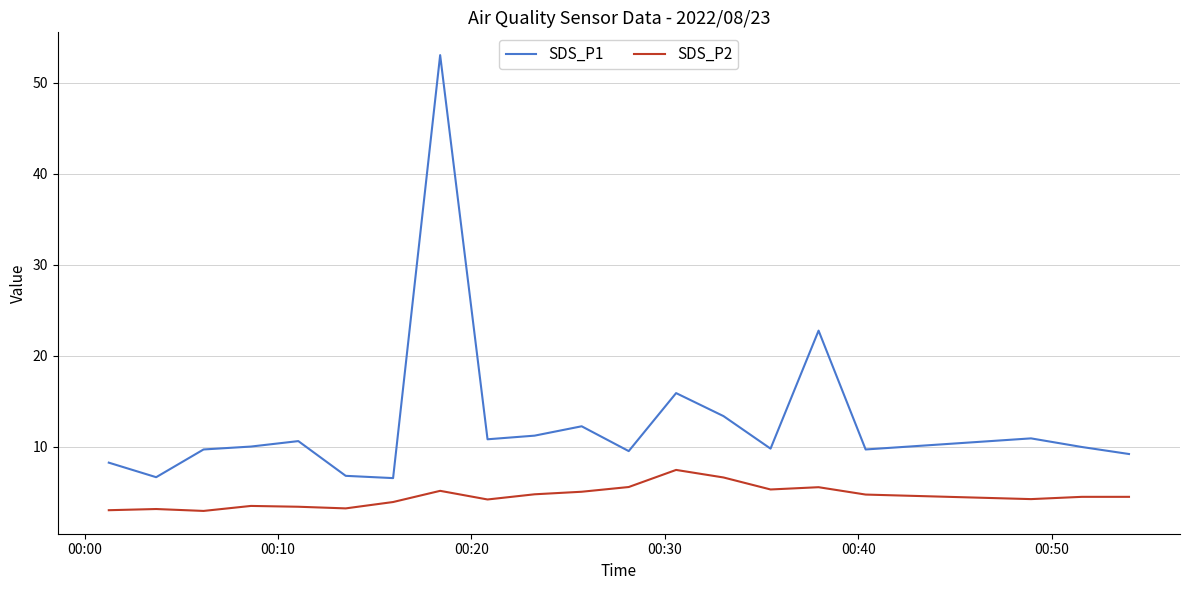

Rank the series by their maximum value, from lowest to highest.

SDS_P2, SDS_P1